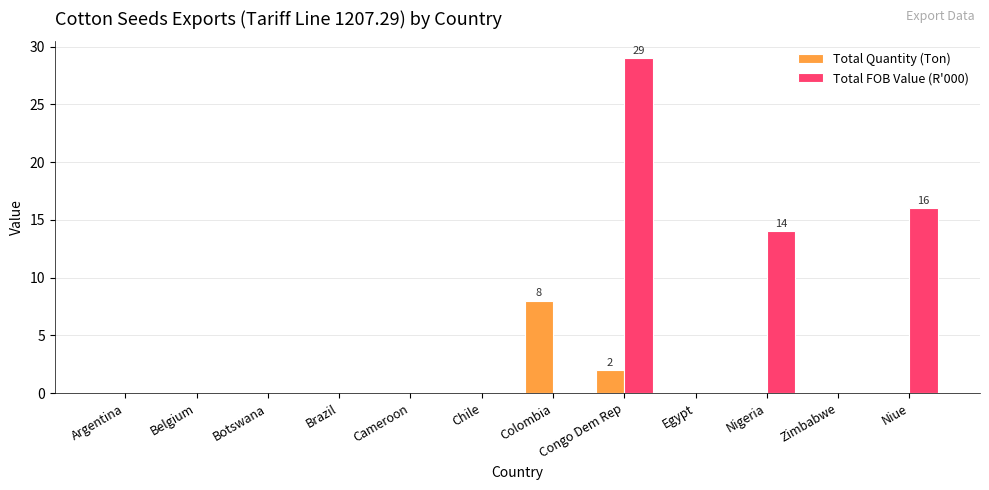

What are all the series names shown in the legend?

Total Quantity (Ton), Total FOB Value (R'000)